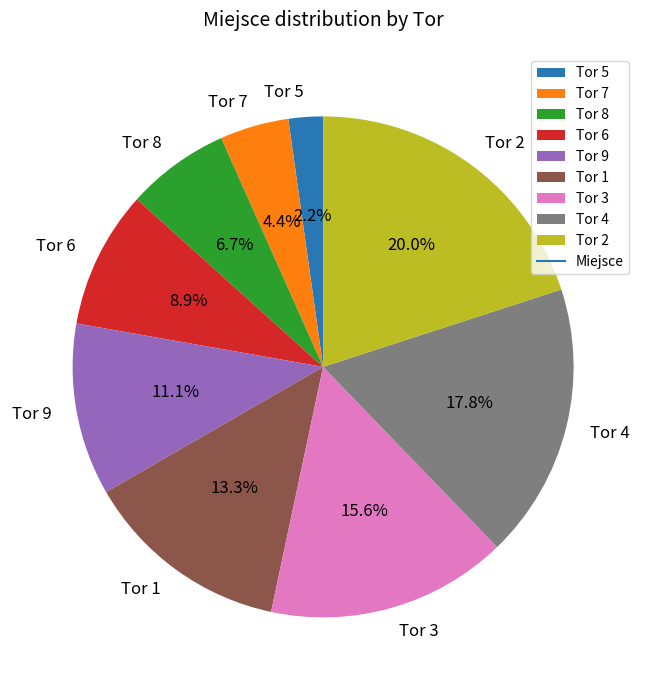

What percentage is the Tor 2 slice, to the nearest percent?

20%